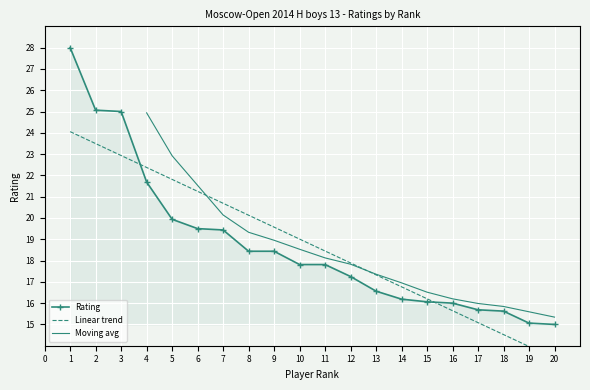

Approximately how many times larger is the value at 2 compared to 20?

1.7